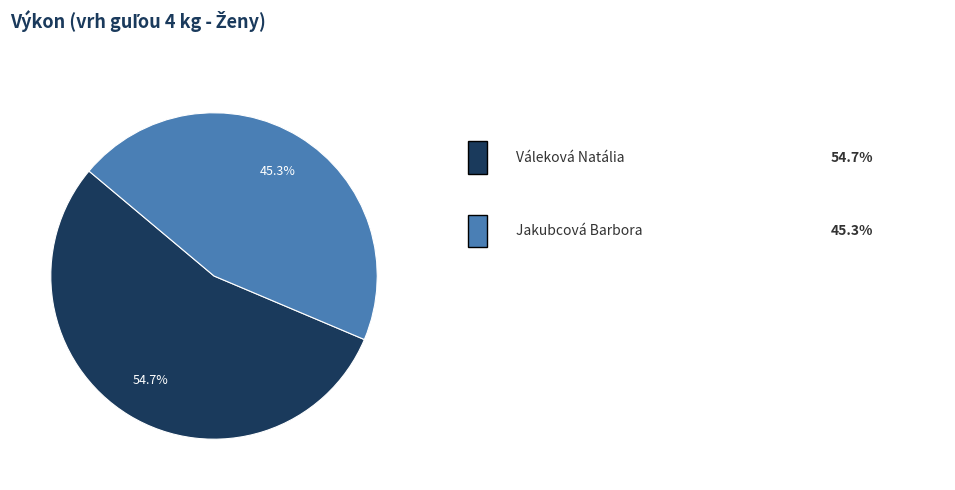

Is there any slice that represents more than half of the pie?

Yes